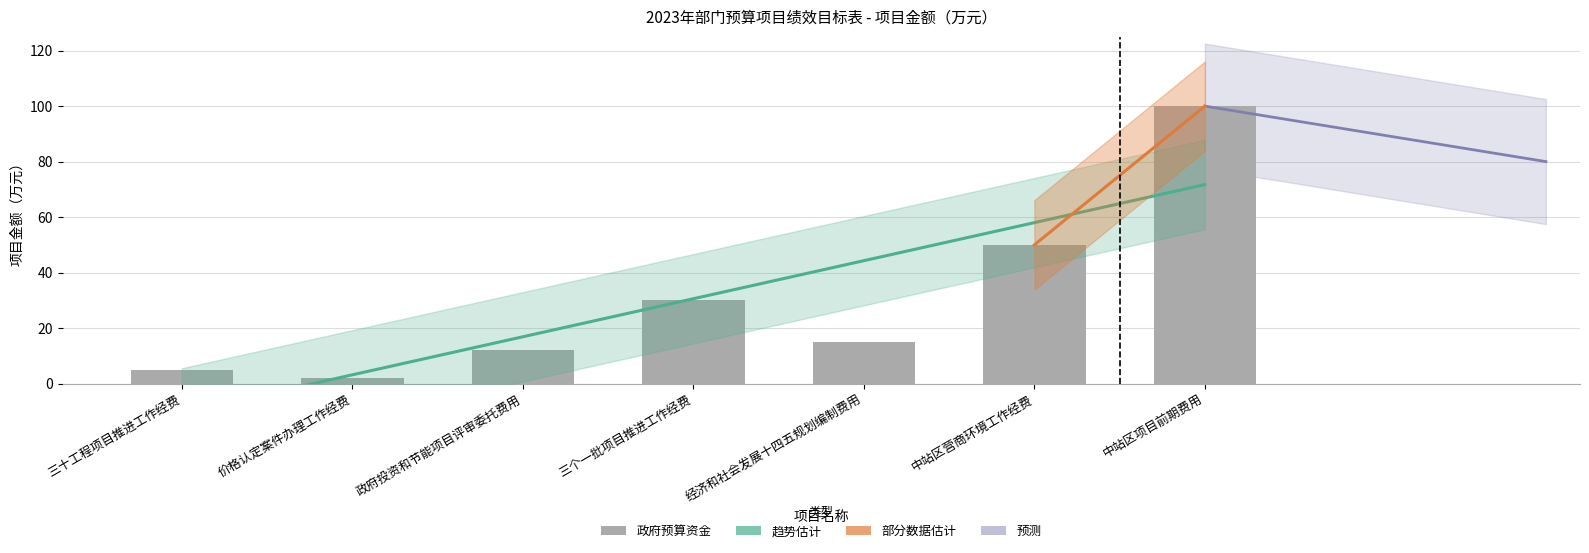

What is the approximate value at 三个一批项目推进工作经费, to the nearest 5?

30